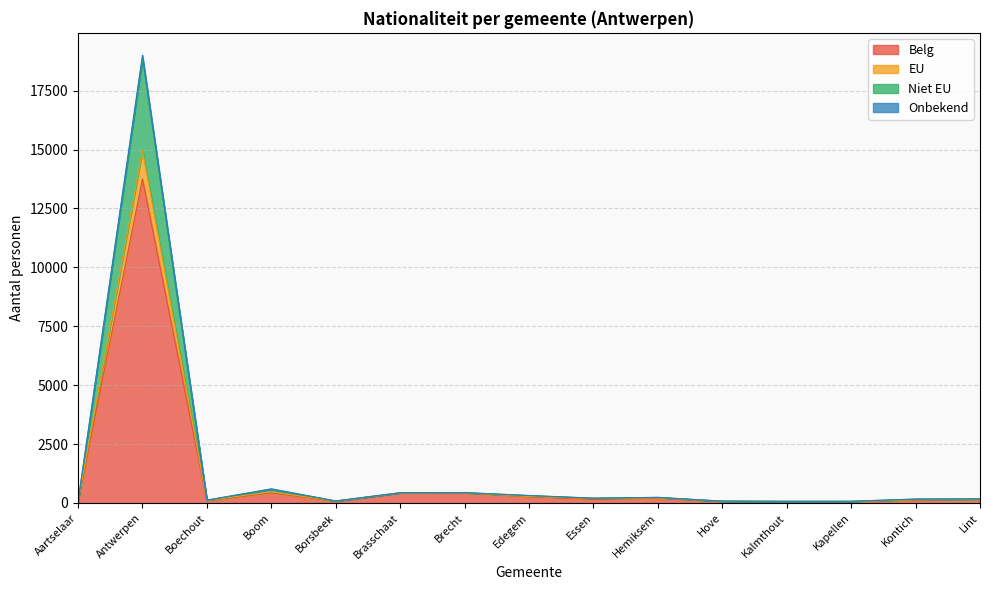

True or false: Onbekend and EU intersect in this chart.

False